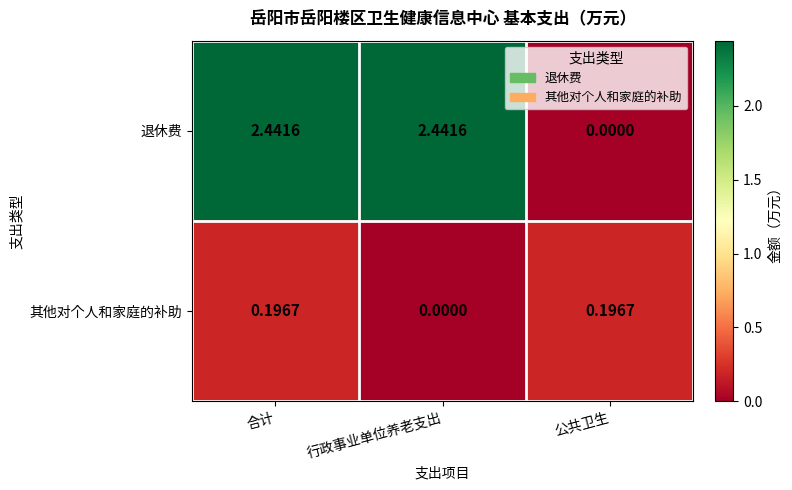

Which category has the lowest value in the 退休费 series?

公共卫生